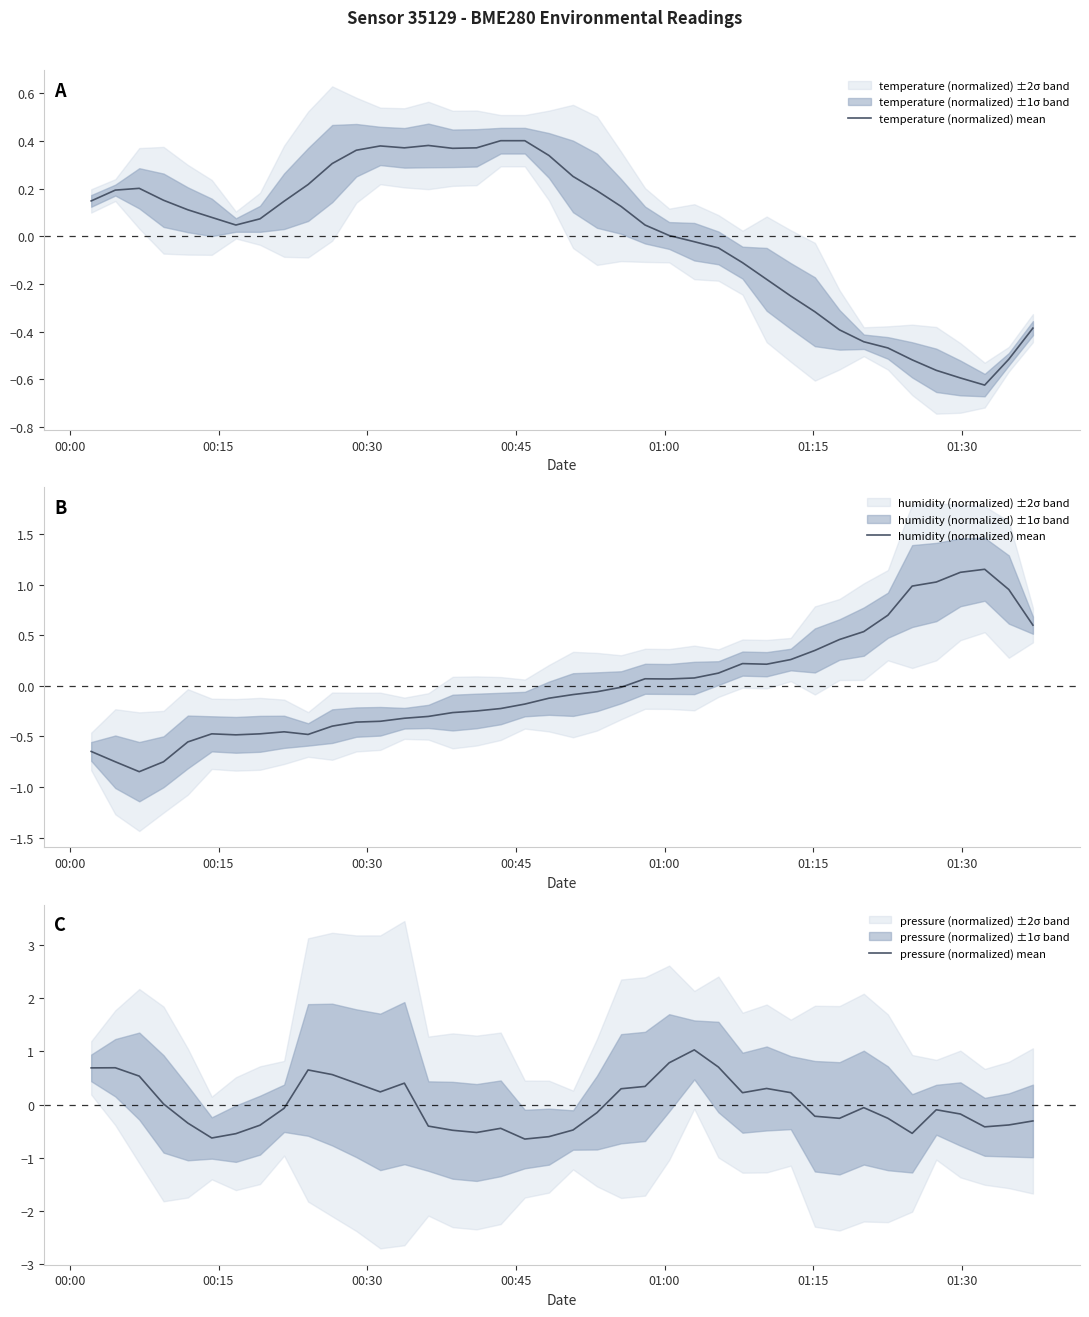

What is the difference between the second highest and minimum values in the temperature (normalized) mean series?

1.0